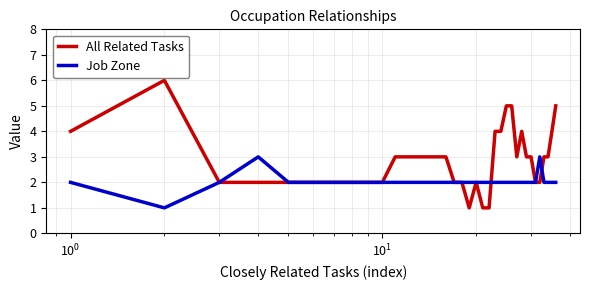

List the series in order of their peak value, lowest first.

Job Zone, All Related Tasks